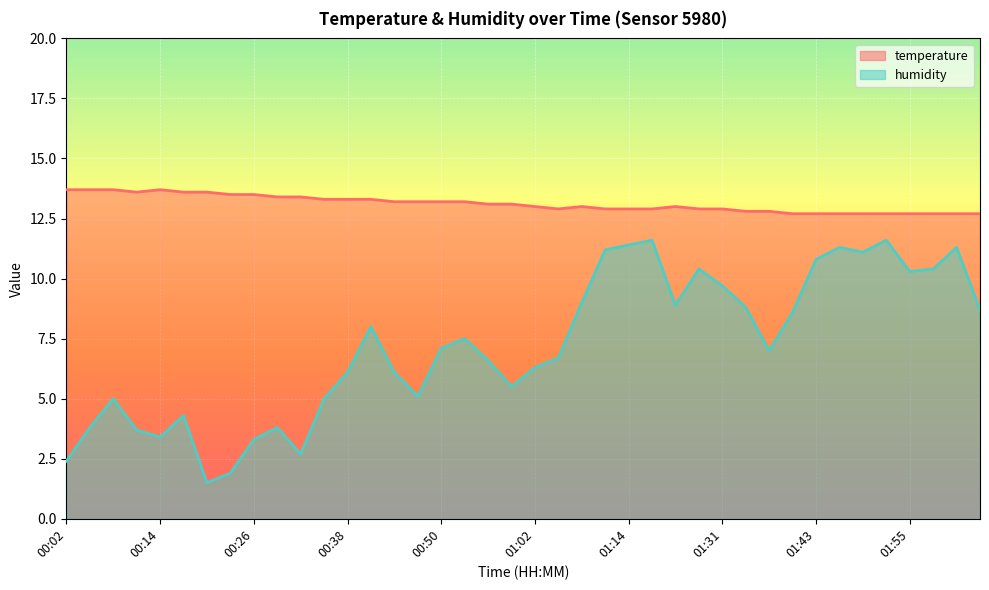

At which category does the chart reach its minimum across all series?

00:20